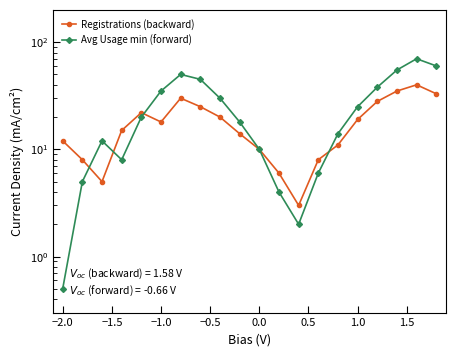

At how many categories does at least one series exceed 50?

3